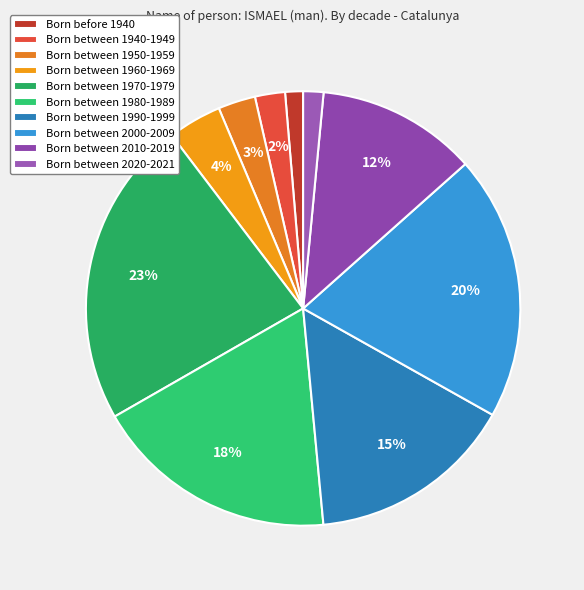

How many slices are in this pie chart?

10